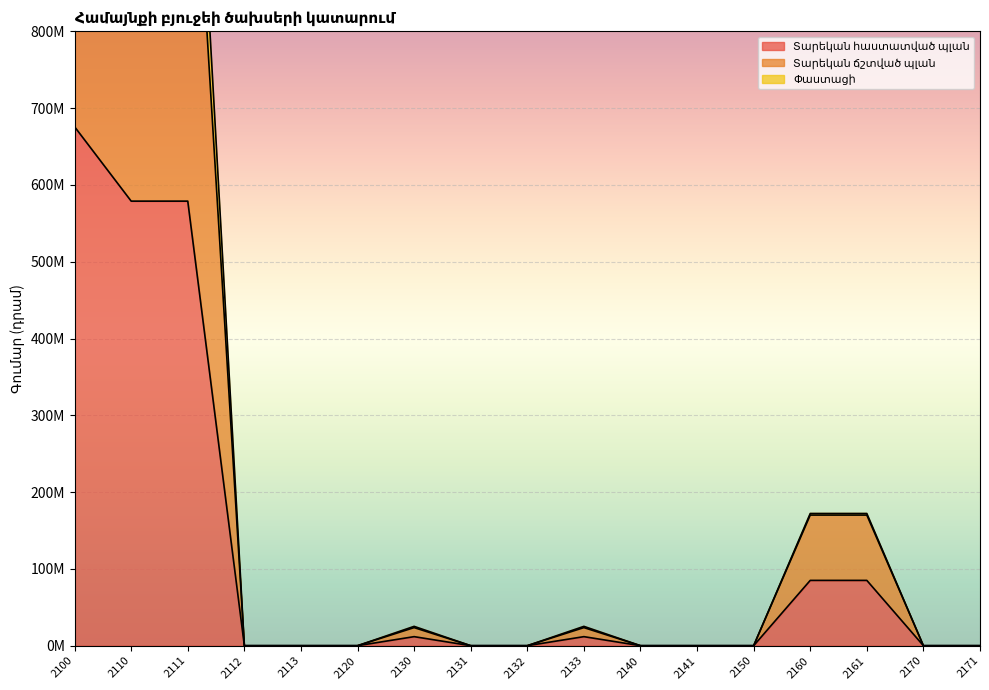

Which series has the largest total across all categories?

Տարեկան ճշտված պլան